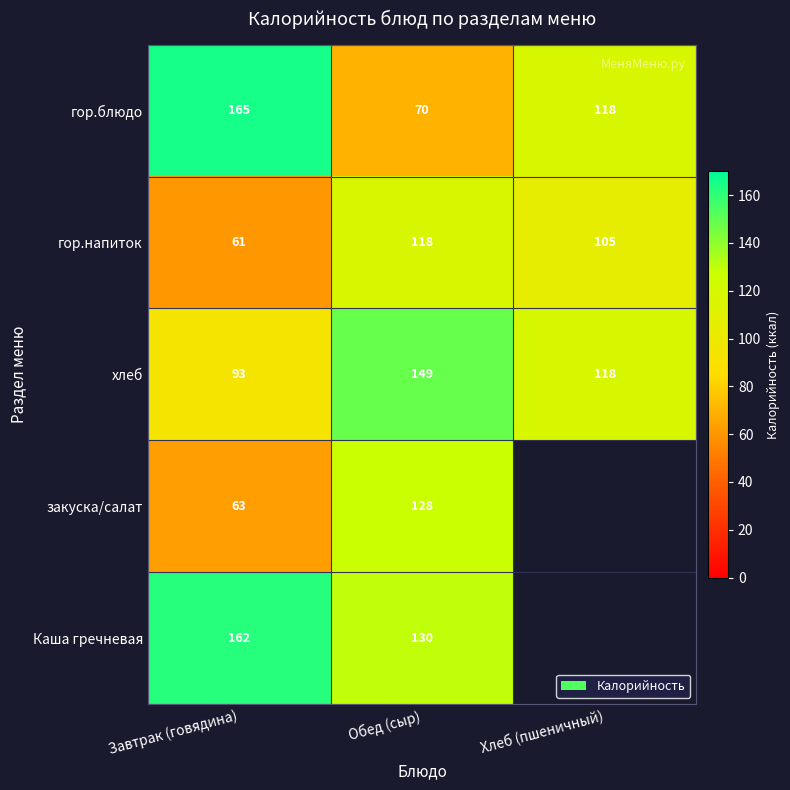

The хлеб series shows 190.5 at Хлеб (пшеничный). True or false?

False